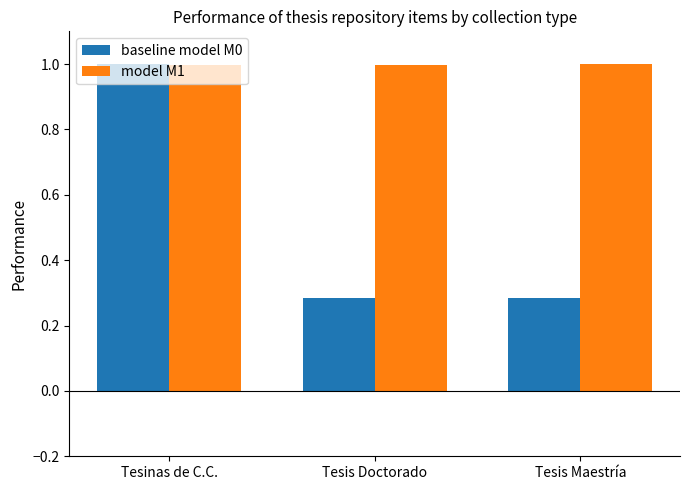

What is the sum of all baseline model M0 values?

1.6